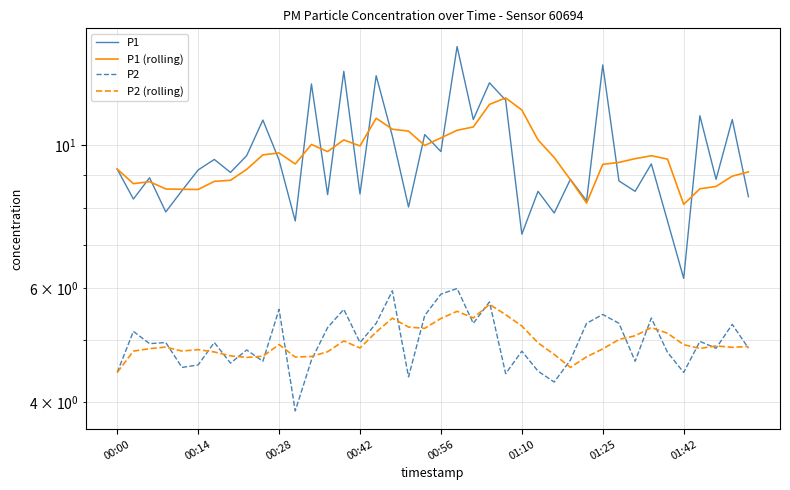

In P2, how many points are higher than both neighbors (excluding endpoints)?

14